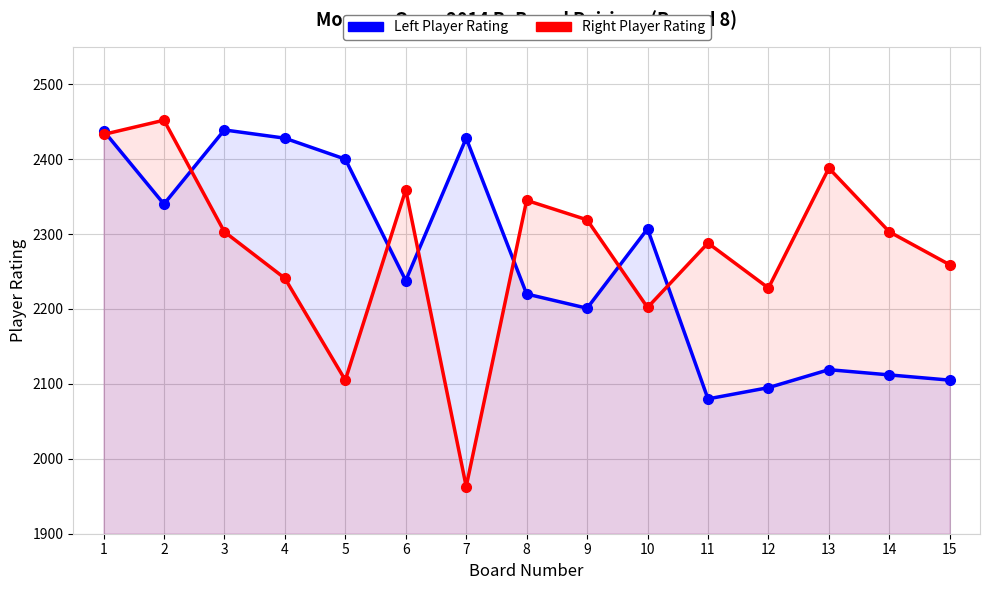

Where does the Left Player Rating series first go above 2238?

1